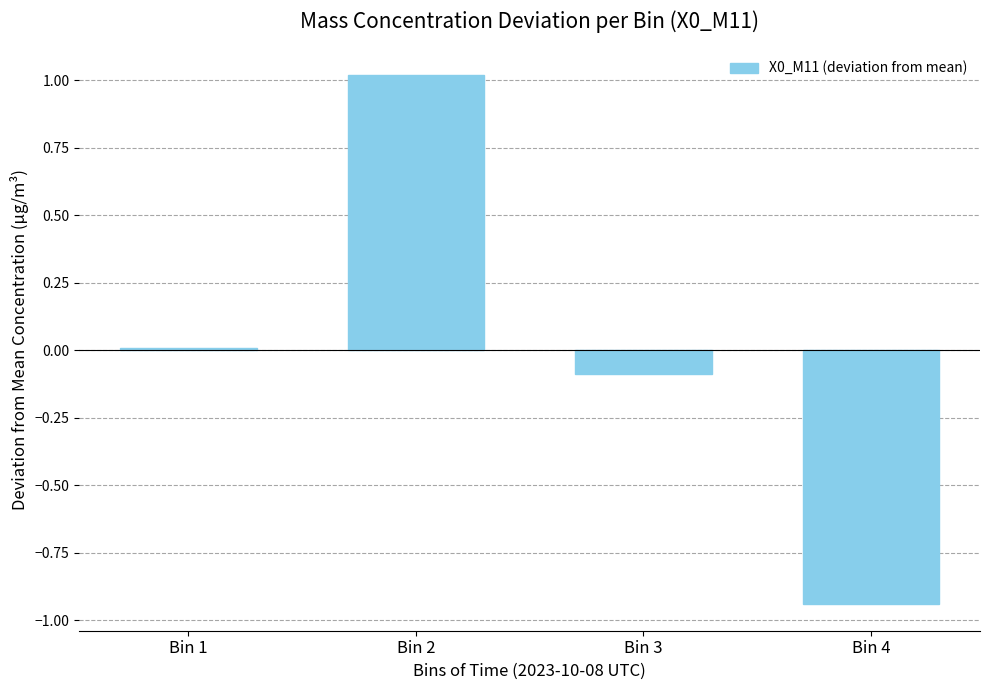

How many bars are there in total?

4